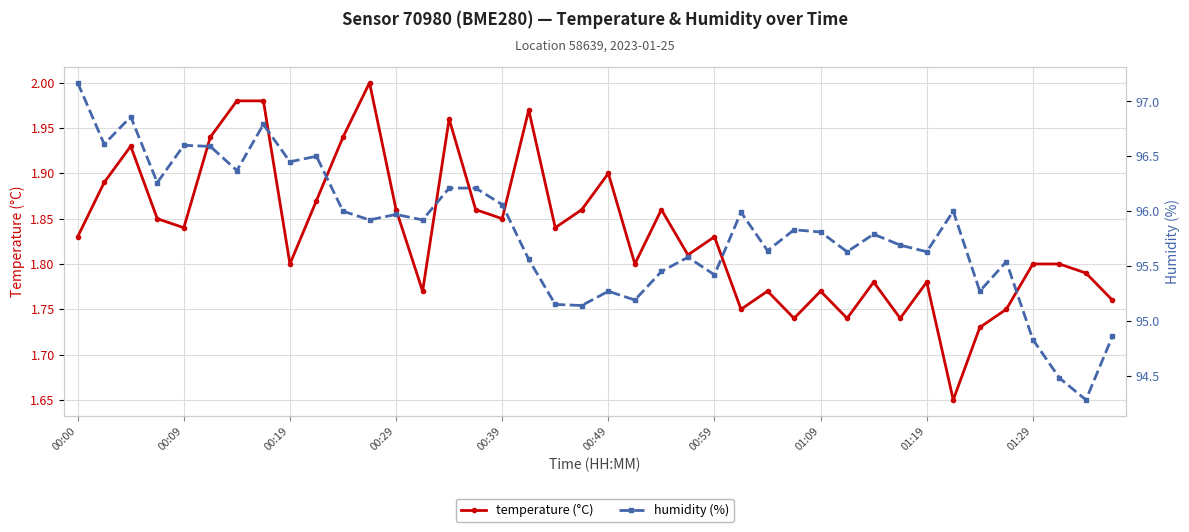

In temperature, how many points are lower than both neighbors (excluding endpoints)?

12